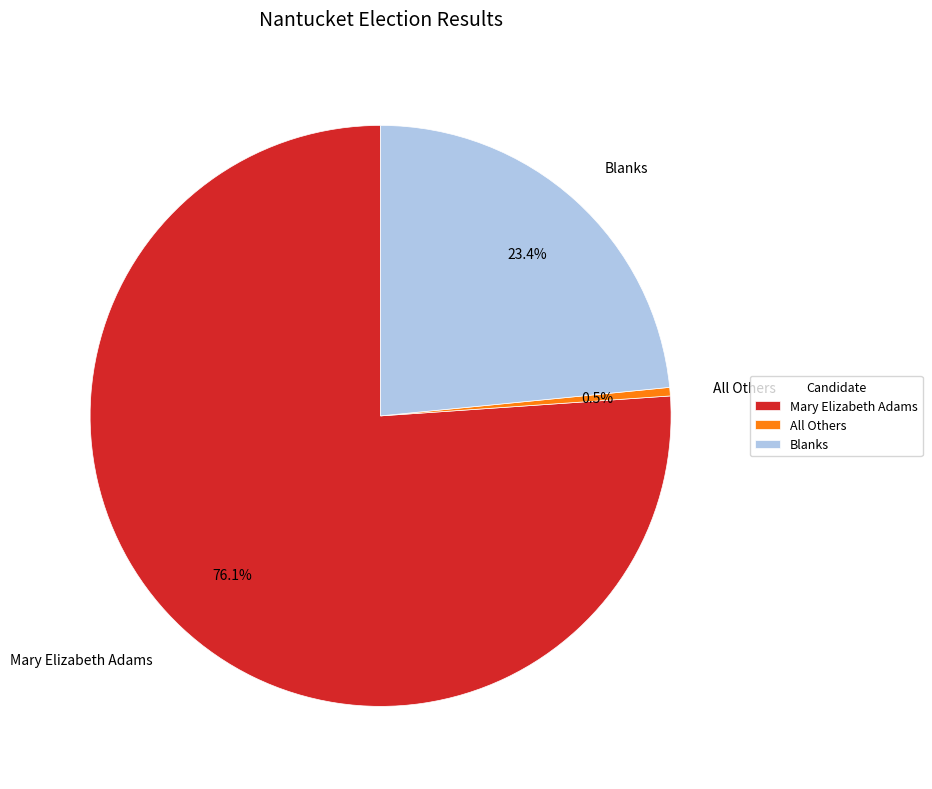

Which category has the smallest portion of the pie?

All Others